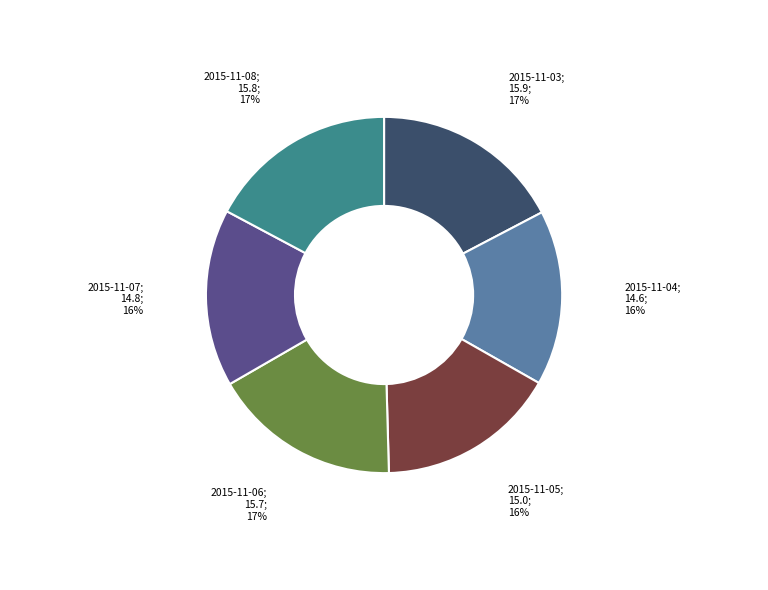

Is there any slice that represents more than half of the pie?

No